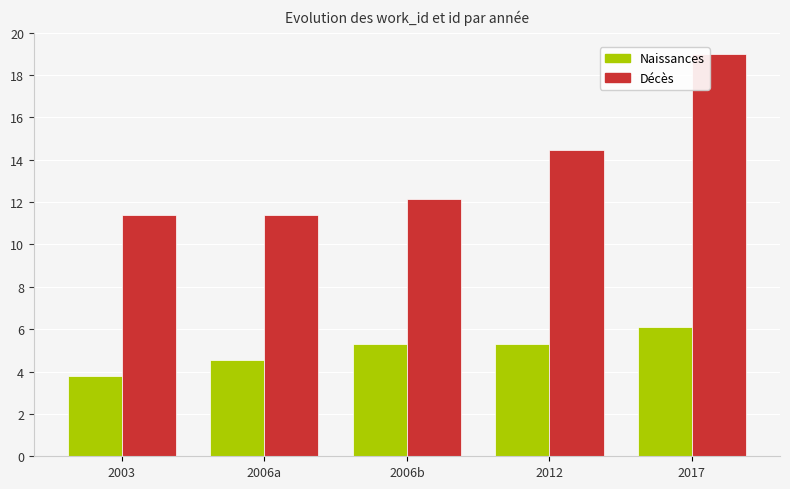

Where does the Naissances series first go above 5?

2006b